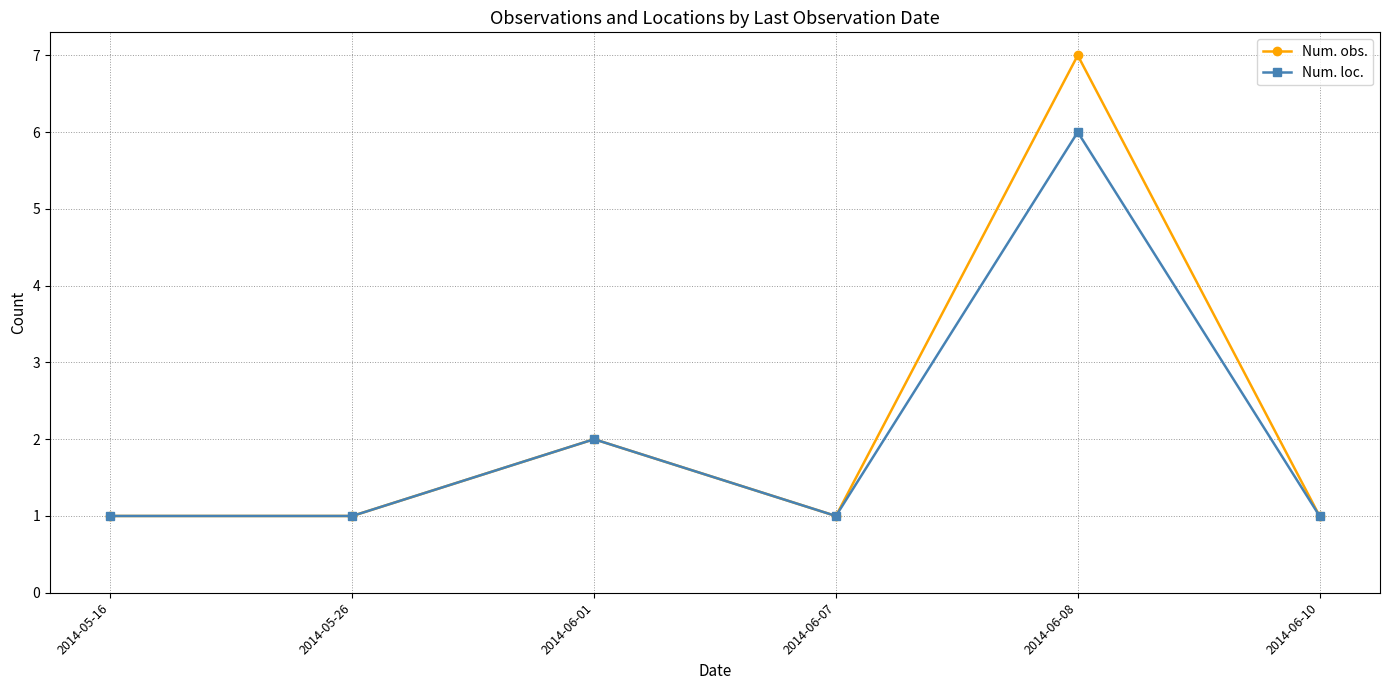

How many lines are shown in the chart?

2